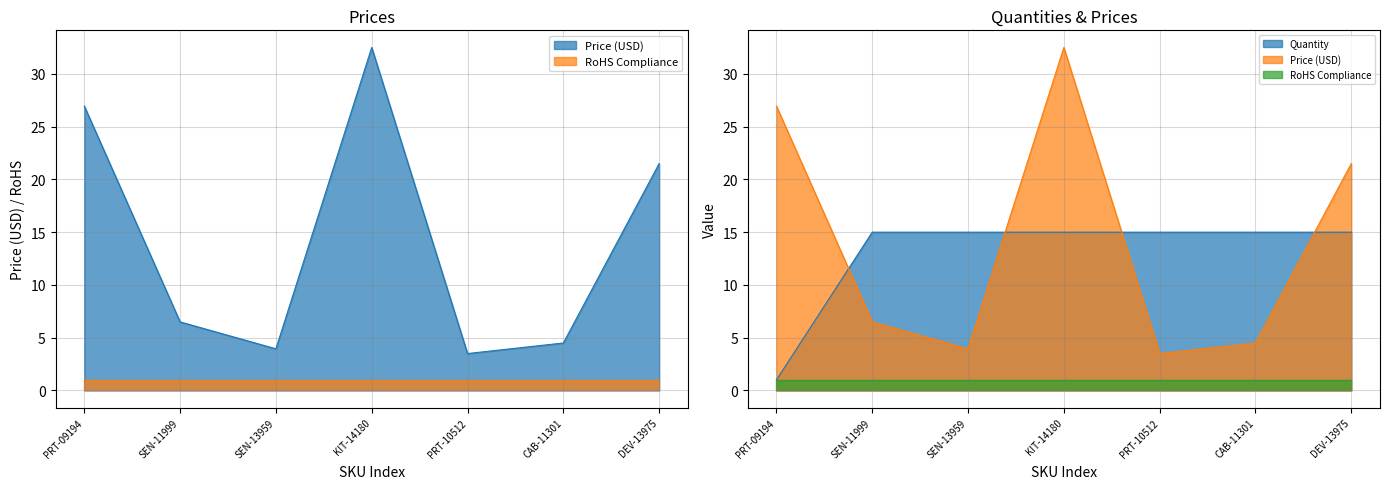

What is the greatest value displayed?

32.5